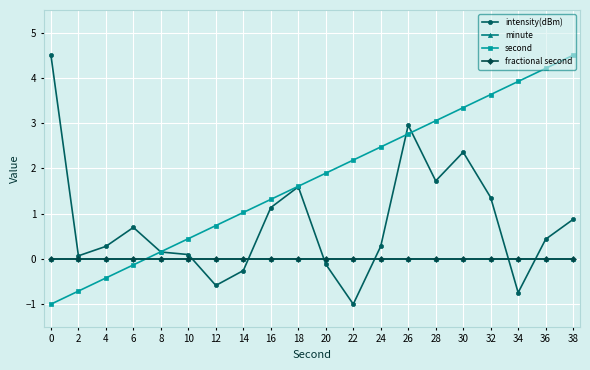

At which category is the sum across all series the highest?

26